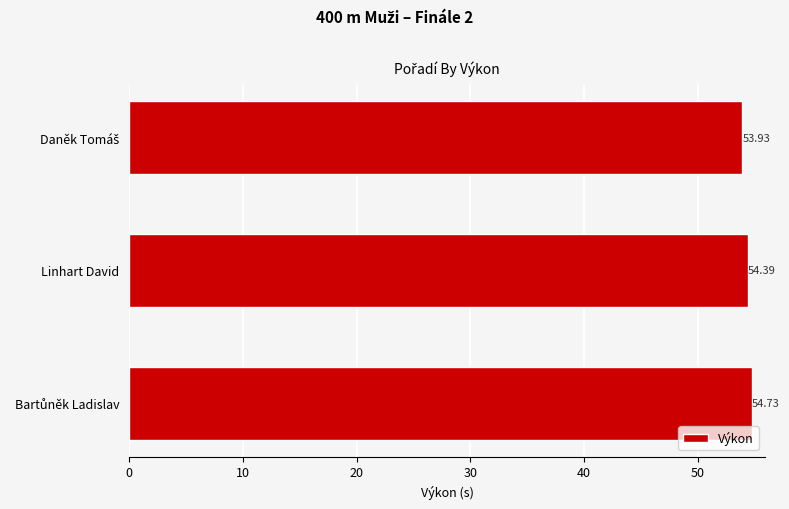

What is the label of the 2nd bar from the bottom?

Linhart David